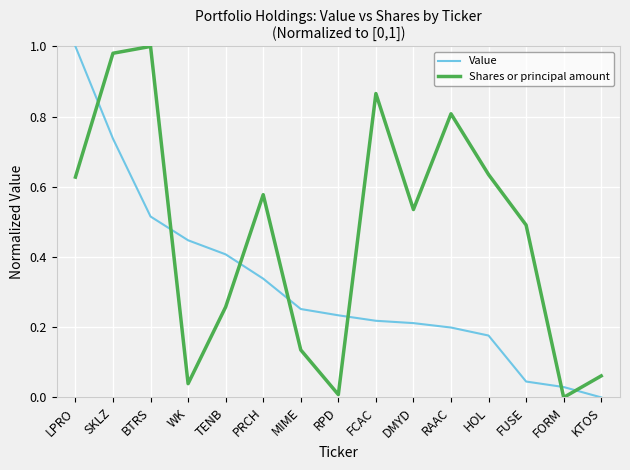

What is the sum of all Value values?

4.8